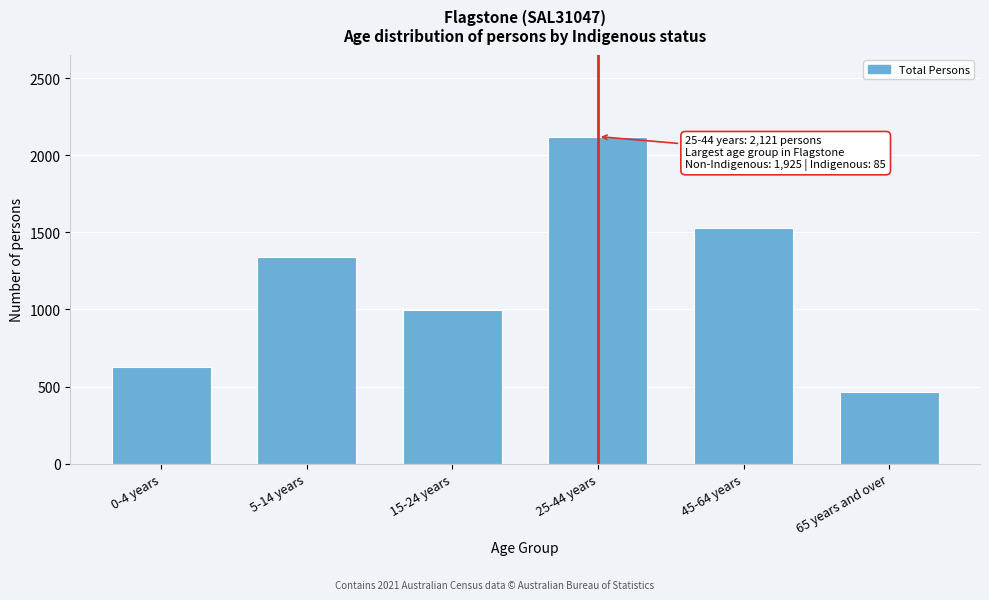

Reading left to right, extract all data points from this chart.

630	1342	995	2121	1525	464